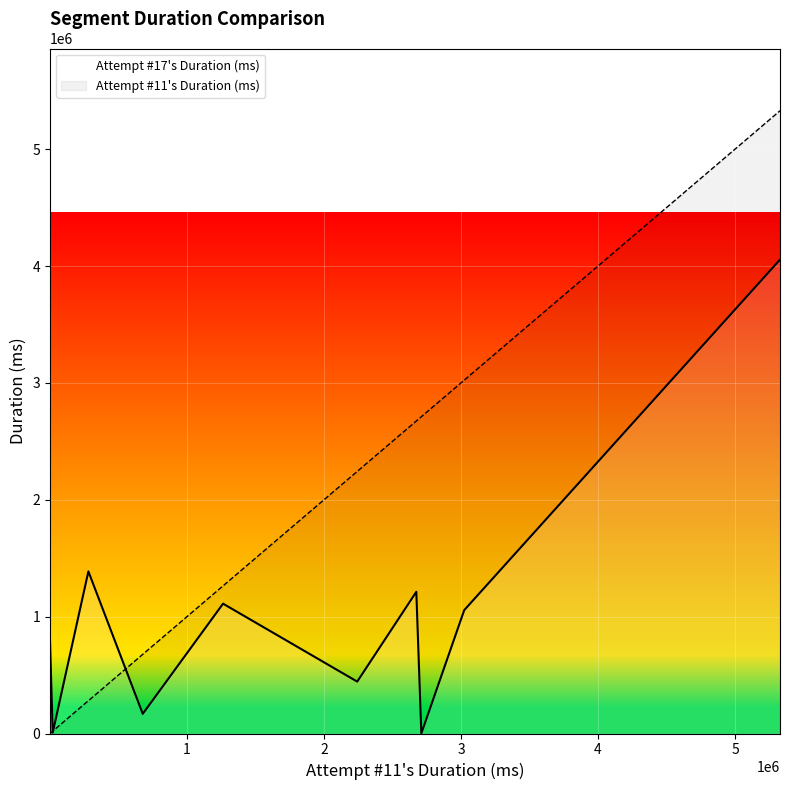

In Attempt #11's Duration (ms), how many points are higher than both neighbors (excluding endpoints)?

0